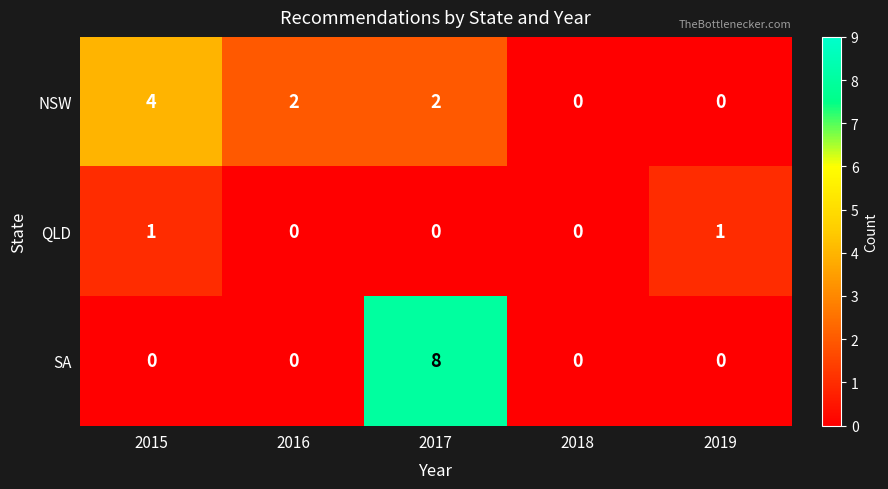

The NSW series shows 0 at 2018. True or false?

True